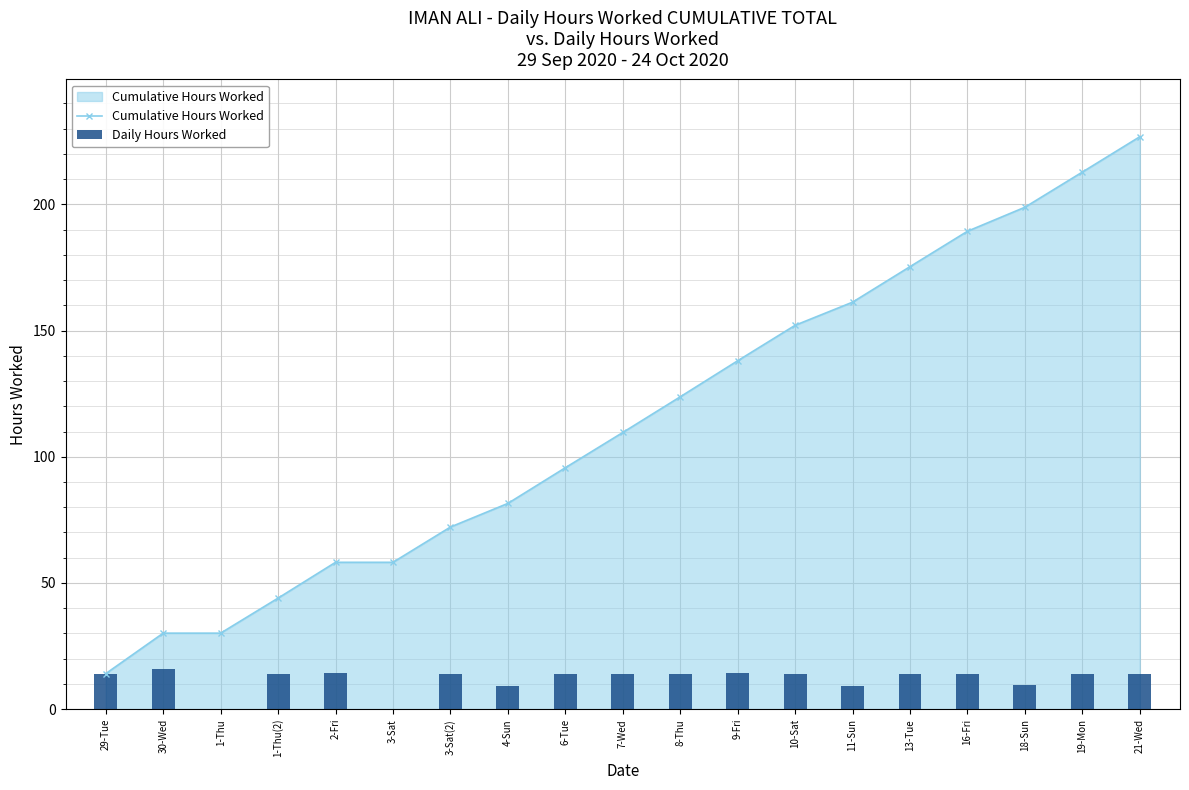

Reading left to right, what are all the values shown in this chart?

Cumulative Hours Worked: 14.1	30.1	30.1	44.0	58.2	58.2	72.2	81.5	95.7	109.6	123.7	138.0	152.1	161.2	175.3	189.3	198.8	212.8	226.8
Daily Hours Worked: 14.1	16.0	0.0	13.9	14.2	0.0	14.0	9.4	14.1	14.0	14.1	14.3	14.1	9.2	14.1	14.0	9.5	13.9	14.0